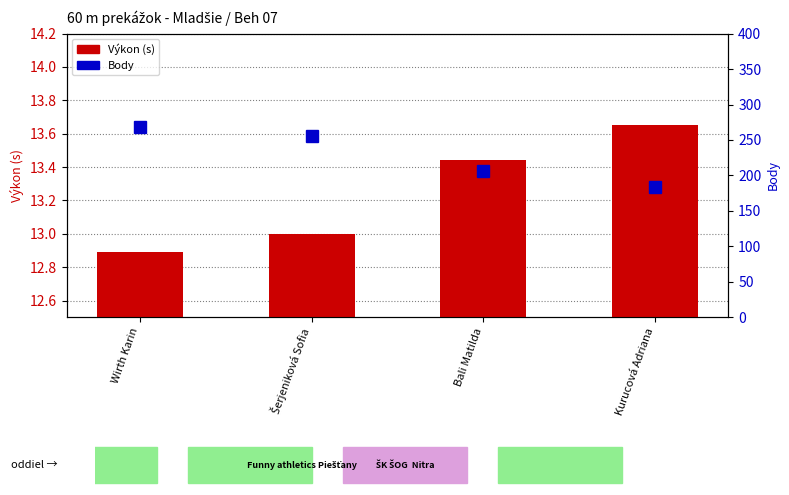

What is the value of the Body bar at the 4th from the left?

184.0